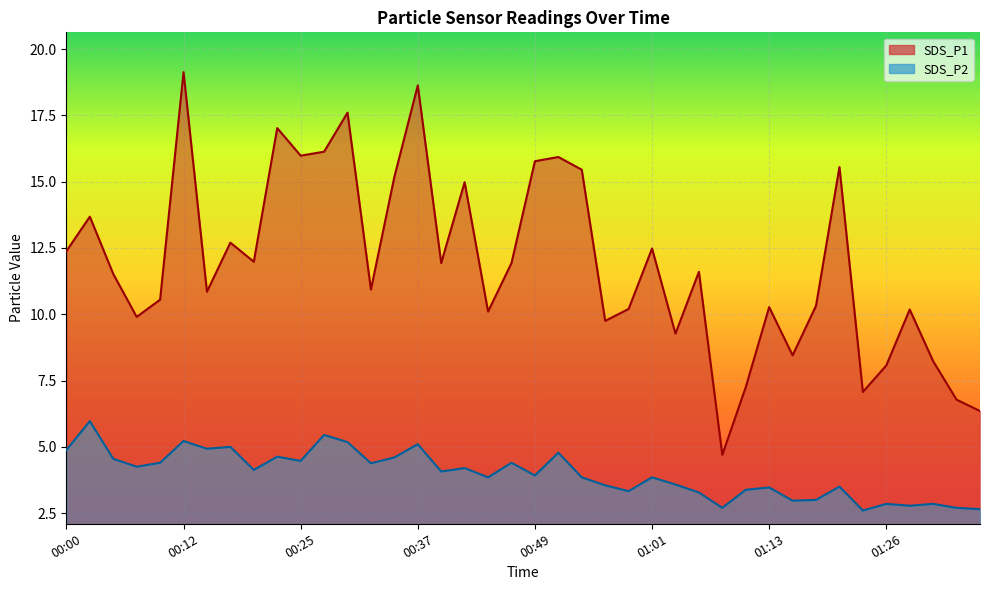

At which category is the sum across all series the highest?

00:12